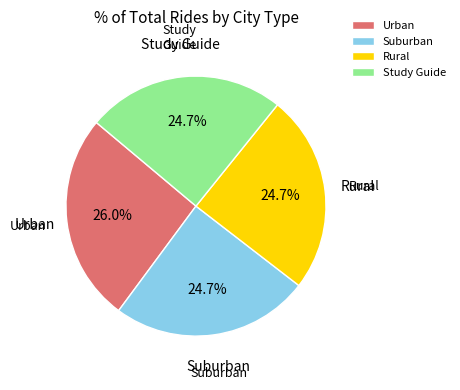

Approximately how many times larger is the value at Urban compared to Suburban?

1.1